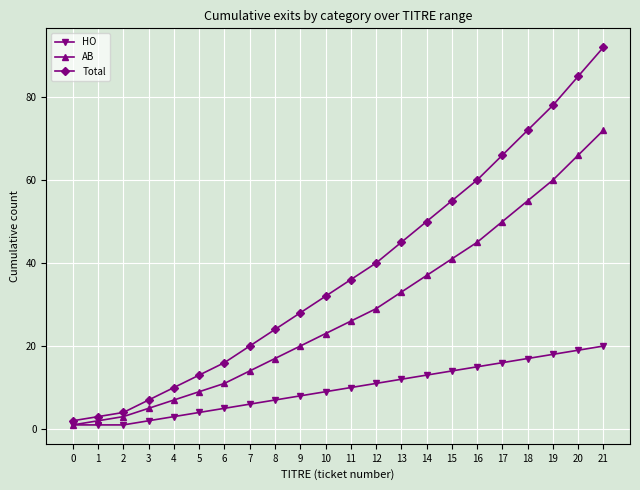

What is the total value across all series at 21?

184